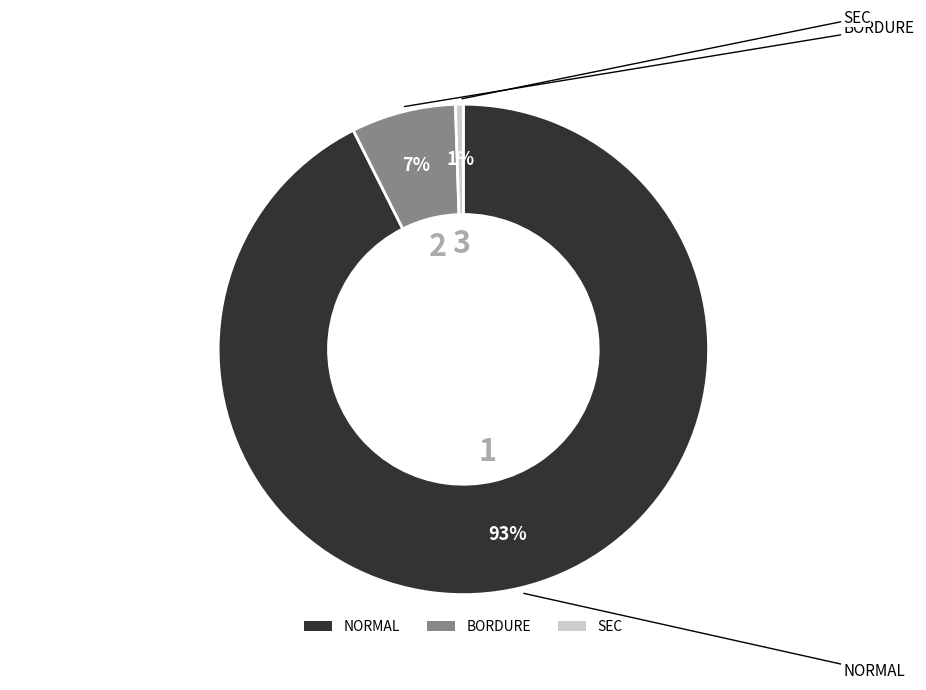

What percentage is the SEC slice, to the nearest percent?

1%